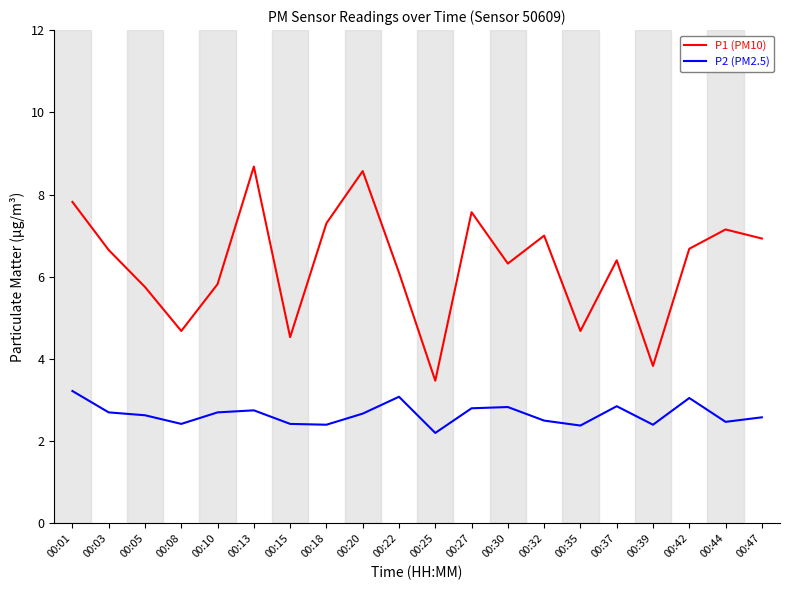

What are all the series names shown in the legend?

P1 (PM10), P2 (PM2.5)